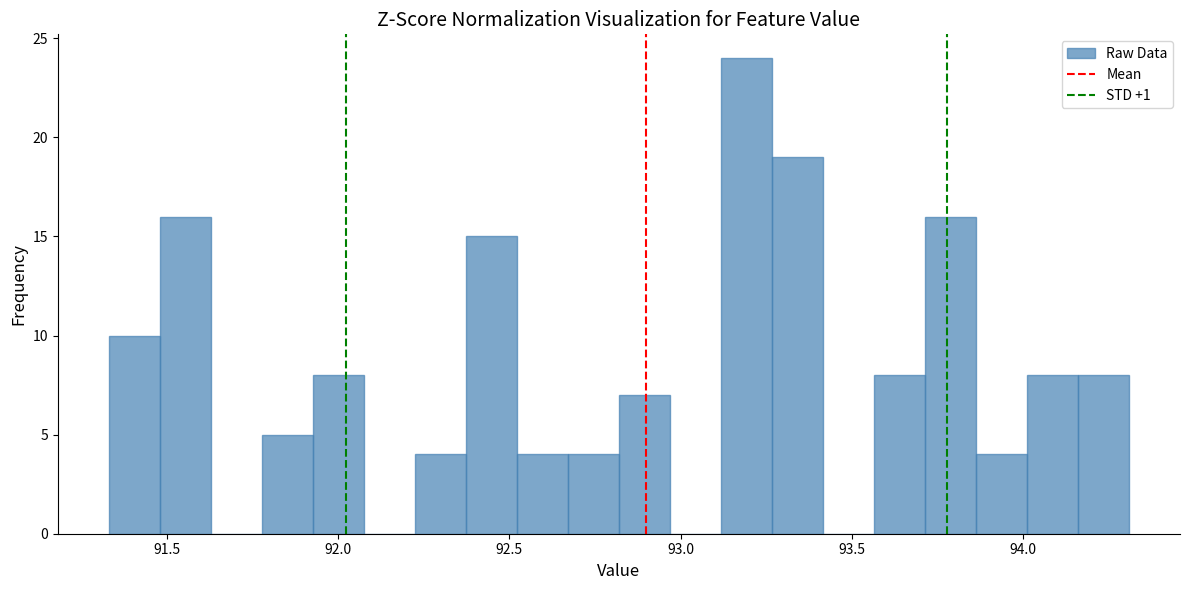

Around what value on the x-axis is the tallest bar? Give the approximate position of its centre, as read against the axis.

93.20